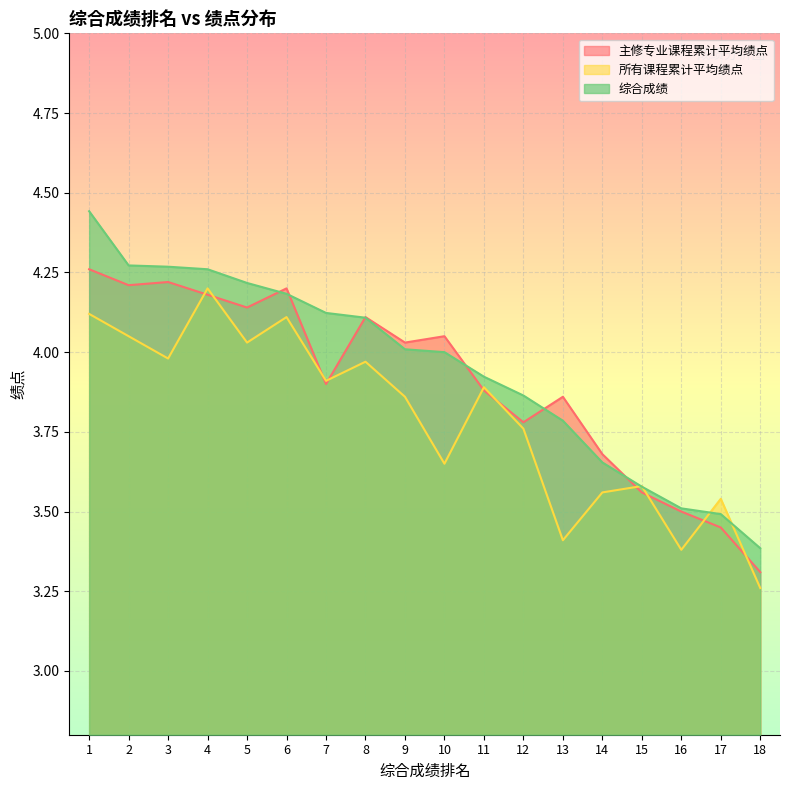

Does the chart display data point markers on the line(s)?

No